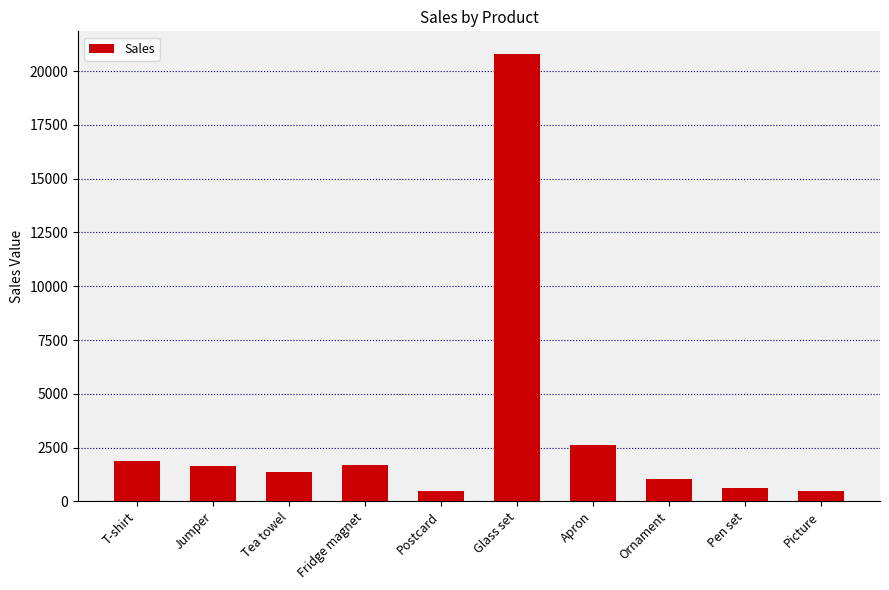

What is the label of the 3rd bar from the left?

Tea towel